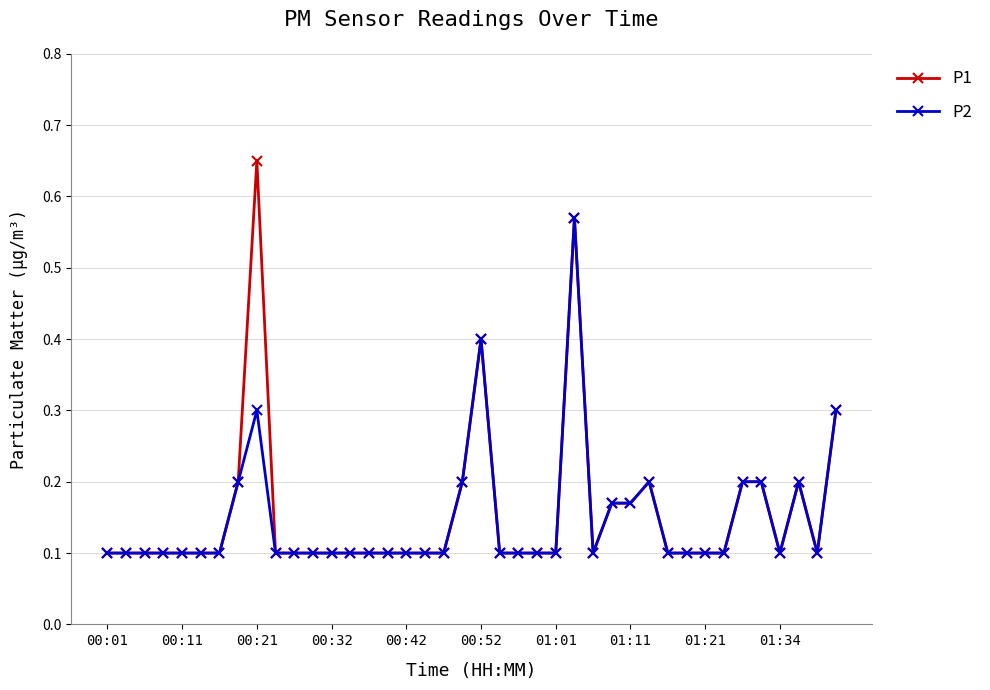

Rank the series by their maximum value, from lowest to highest.

P2, P1